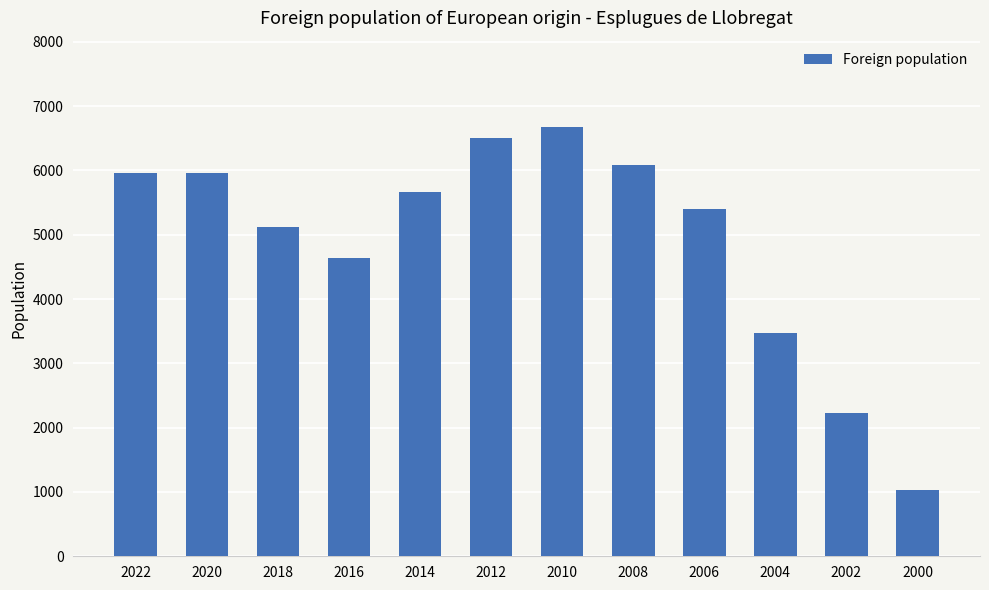

The value at 2006 is 7429. True or false?

False